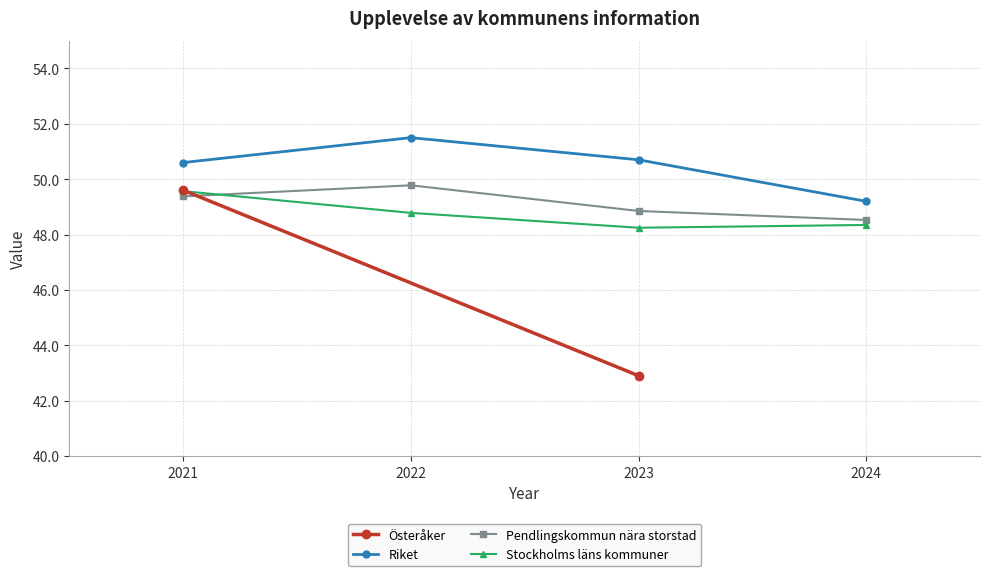

What is the value of the Riket point at the 4th from the left?

49.2